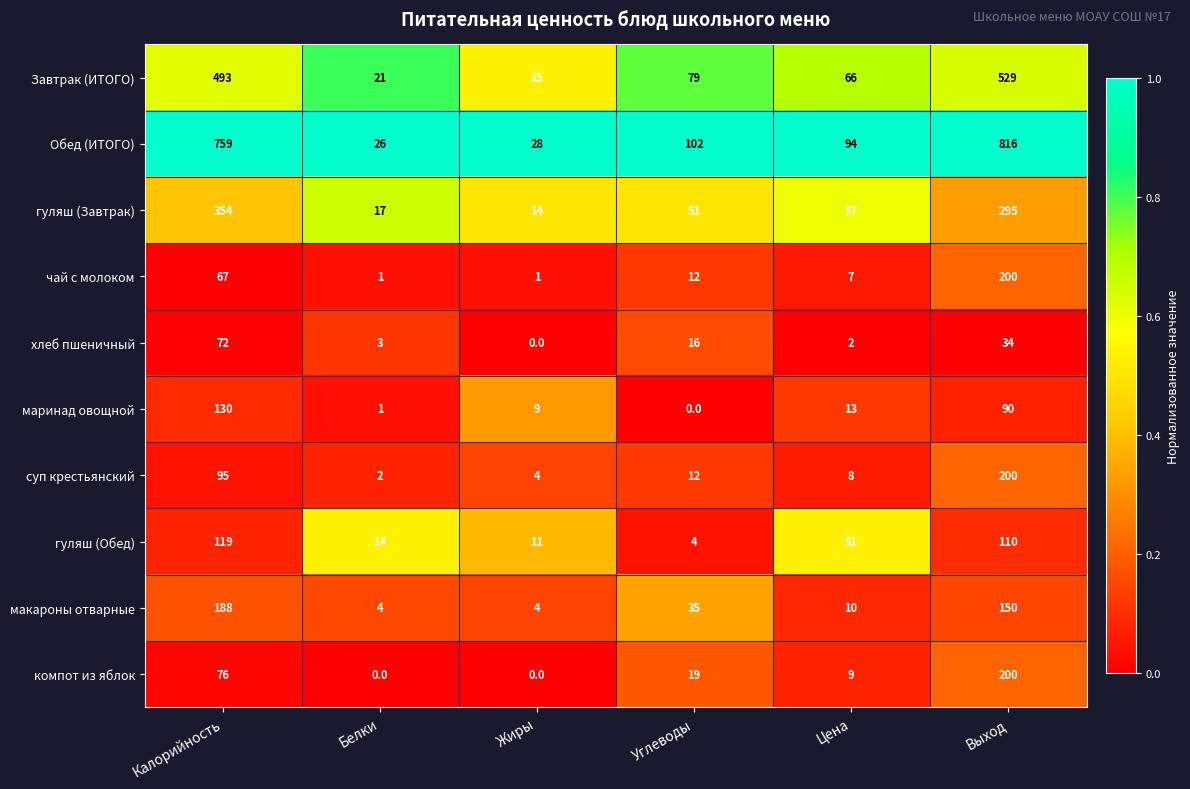

At Калорийность, list the series in order from largest to smallest.

Обед (ИТОГО), Завтрак (ИТОГО), гуляш (Завтрак), макароны отварные, маринад овощной, гуляш (Обед), суп крестьянский, компот из яблок, хлеб пшеничный, чай с молоком